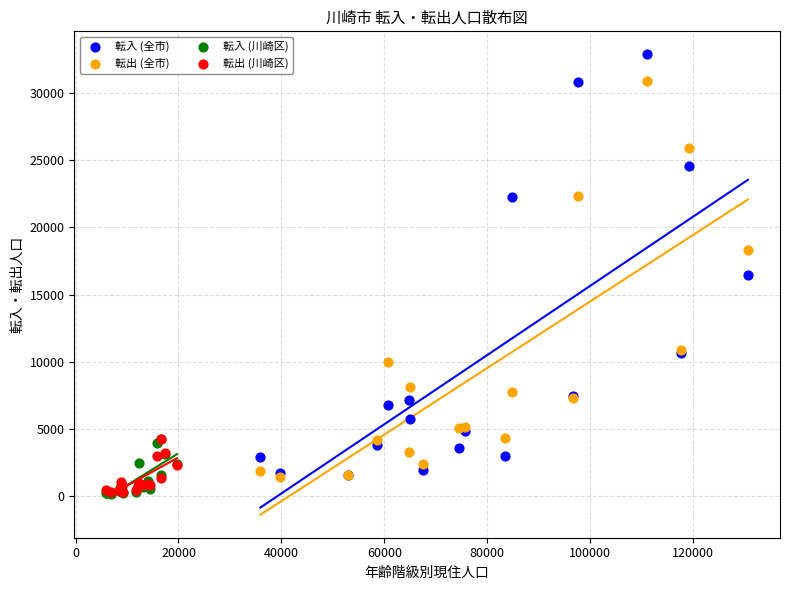

Which series has the widest spread of Y values?

転入 (全市)